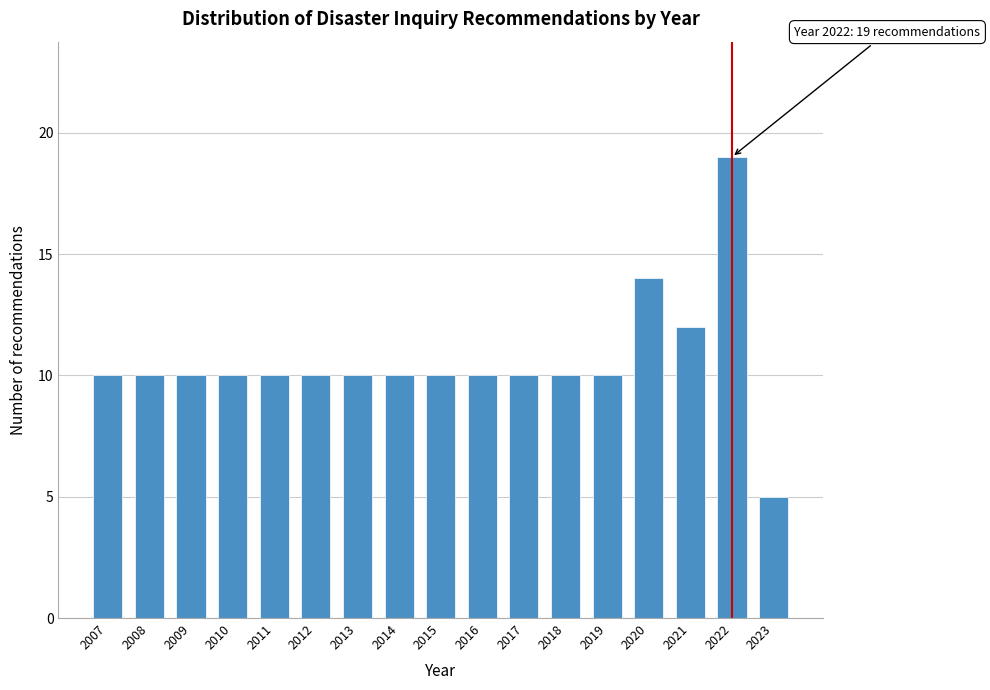

Reading left to right, what are all the values shown in this chart?

2007=10	2008=10	2009=10	2010=10	2011=10	2012=10	2013=10	2014=10	2015=10	2016=10	2017=10	2018=10	2019=10	2020=14	2021=12	2022=19	2023=5